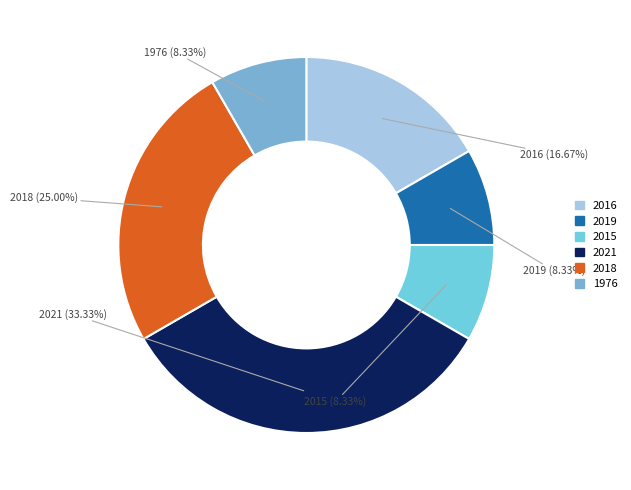

Between 2018 and 2015, which is larger?

2018